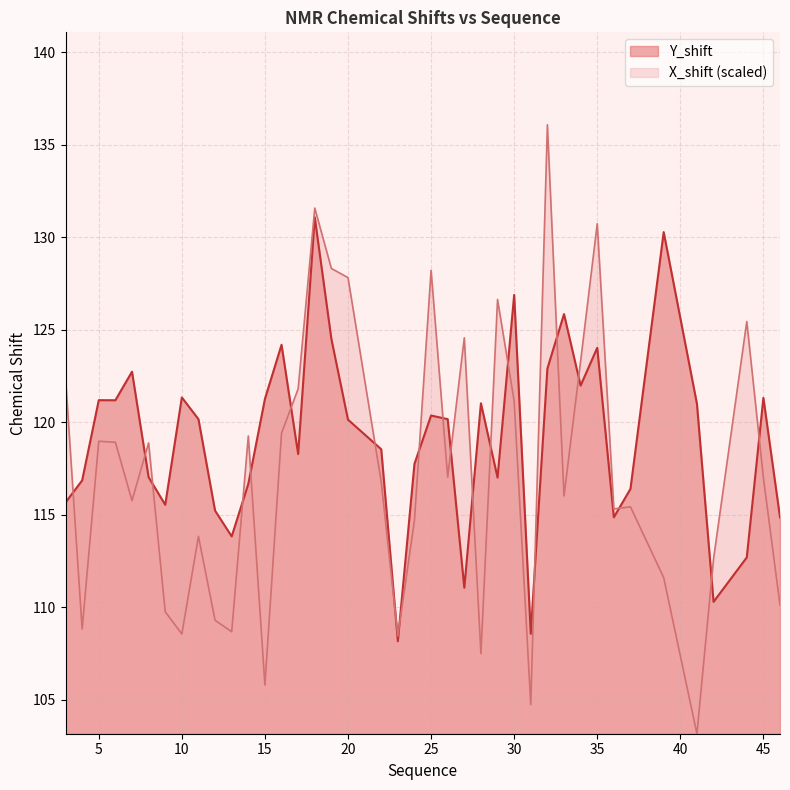

Rank the series by their maximum value, from highest to lowest.

X_shift (scaled), Y_shift